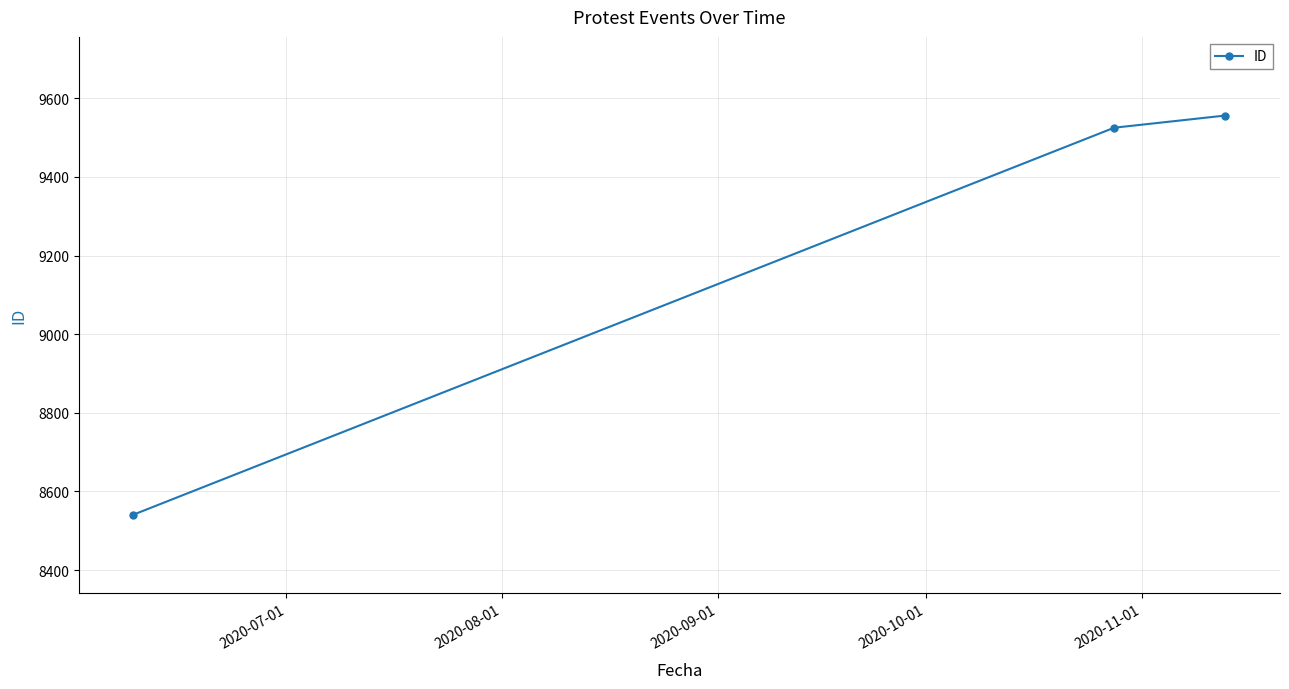

How many data points does each series have?

3